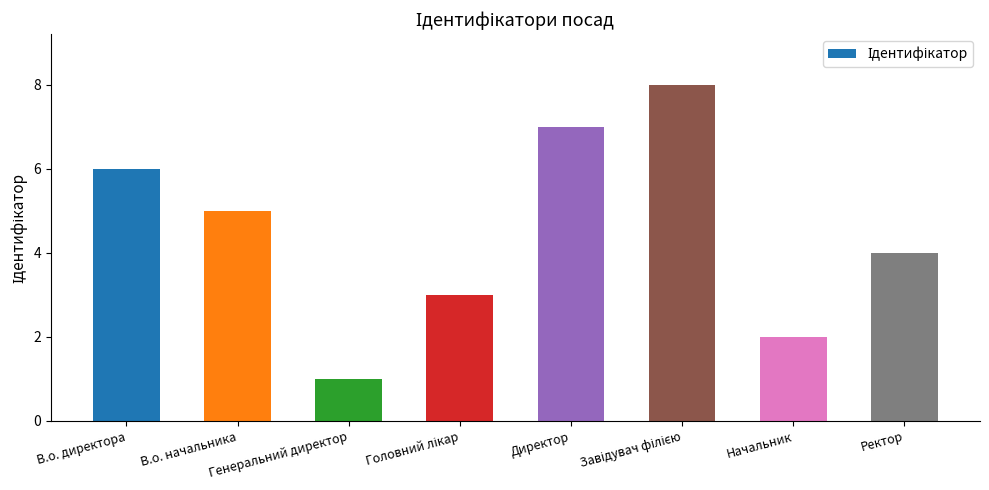

What is the maximum value shown in the chart?

8